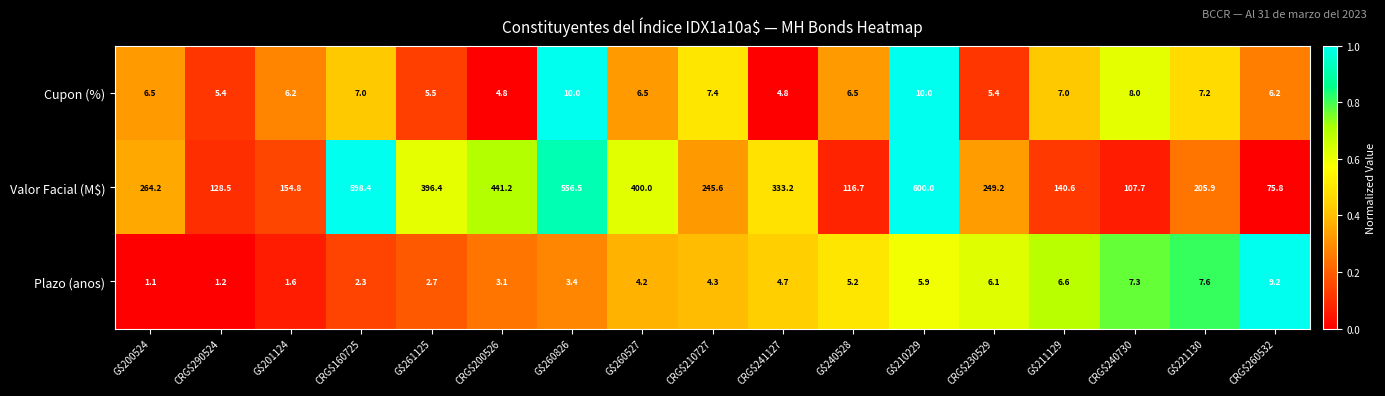

Which series has the largest total across all categories?

Valor Facial (M$)